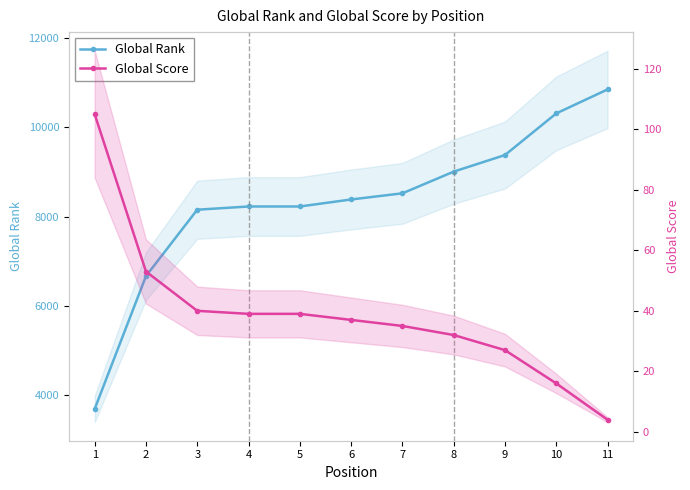

Rank the series by their average value, from highest to lowest.

Global Rank, Global Score